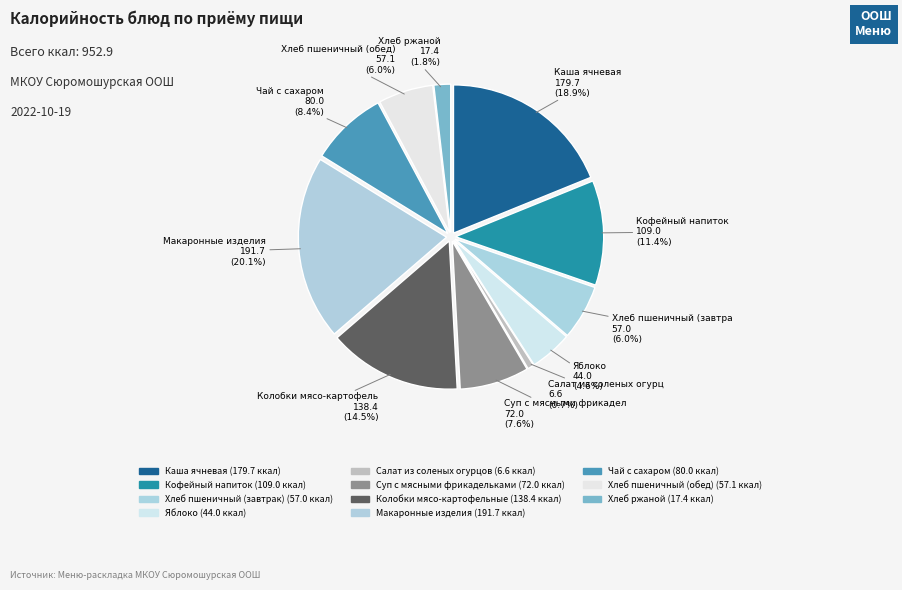

Is there any slice that represents more than half of the pie?

No